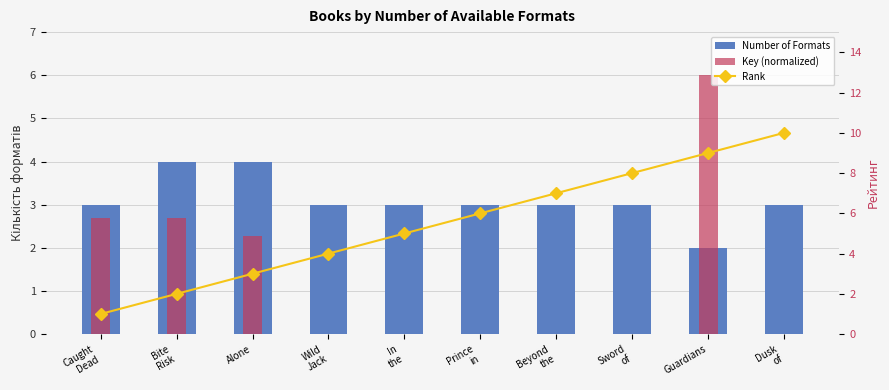

The value of Key (normalized) at Caught
Dead is 2.7. True or false?

True